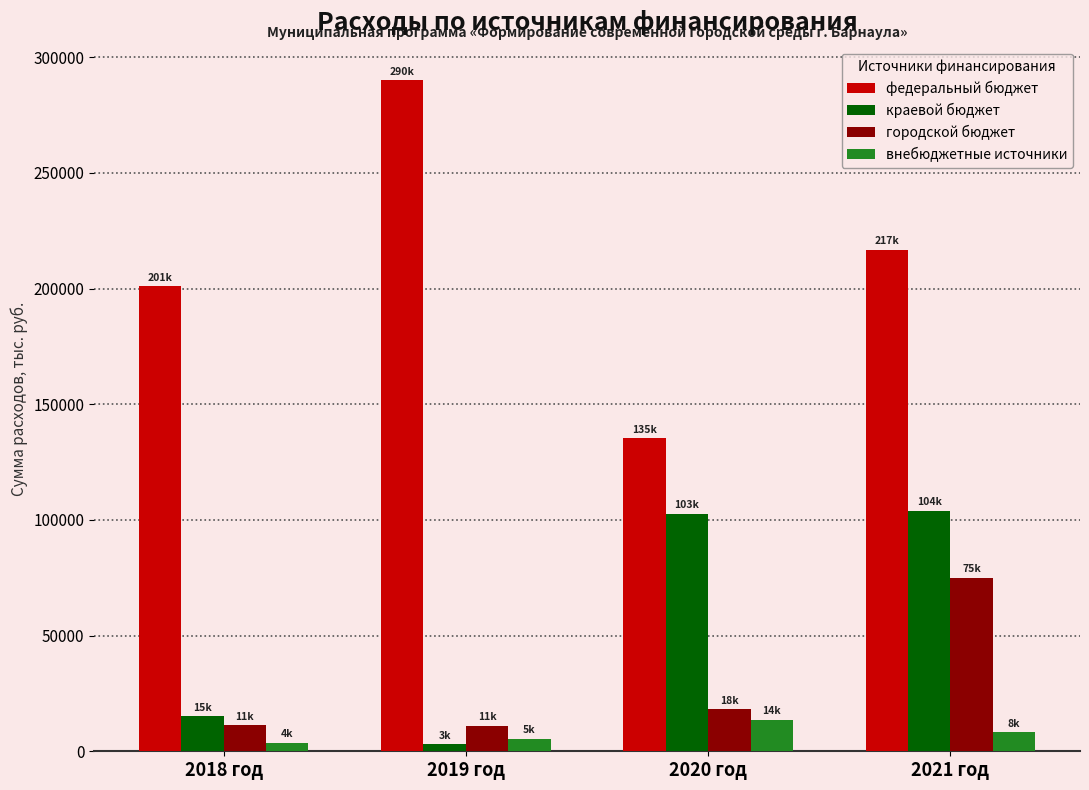

What is the label of the 3rd bar from the right?

2019 год